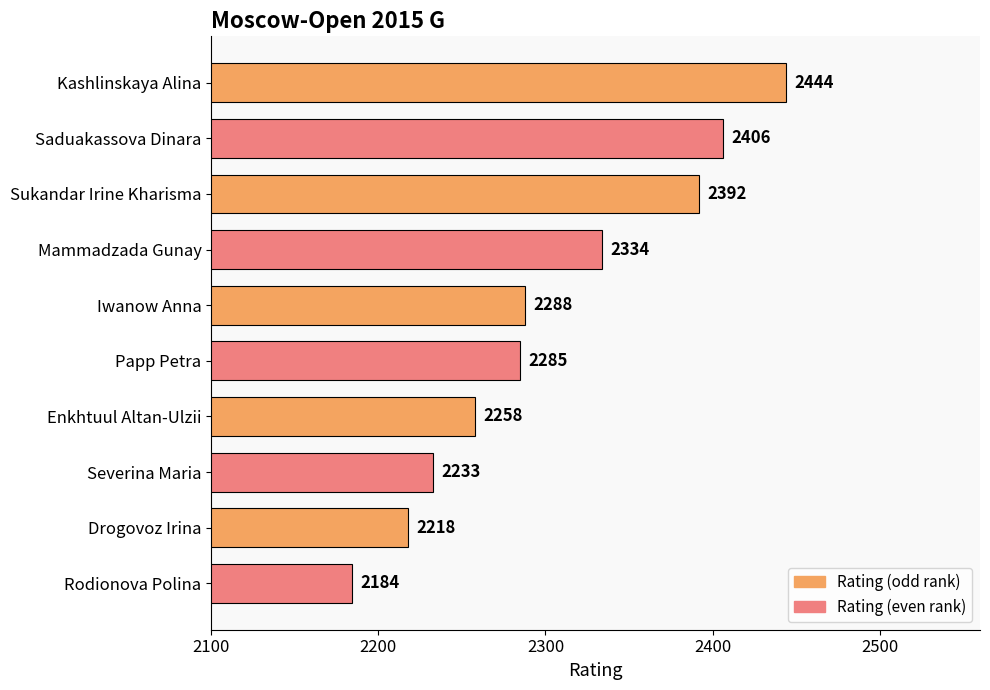

What is the label of the 10th bar from the bottom?

Kashlinskaya Alina